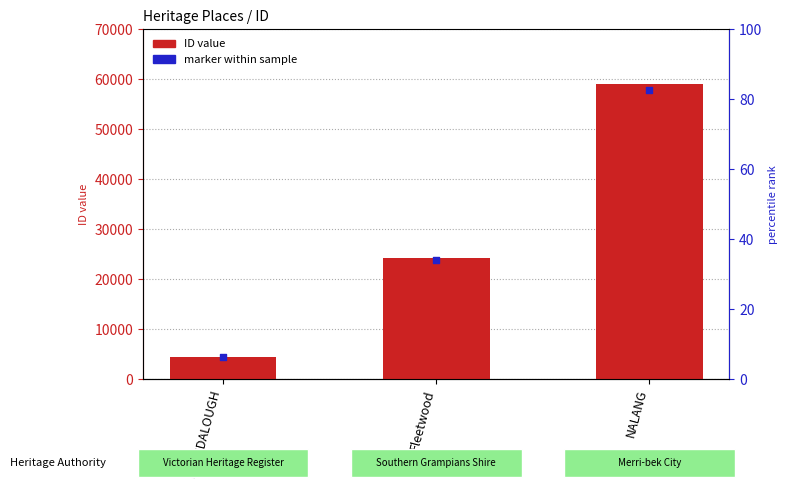

Which series reaches the maximum Y coordinate?

ID value